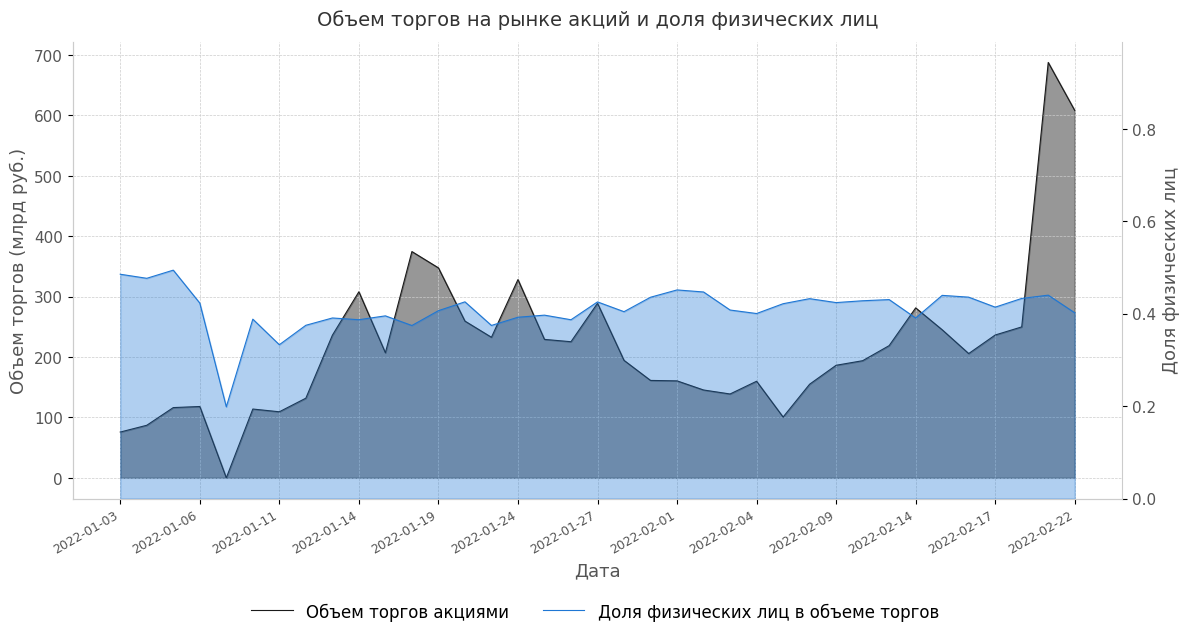

Is the value of Объем торгов акциями at 2022-02-04 greater than the value of Доля физических лиц в объеме торгов at 36?

Yes